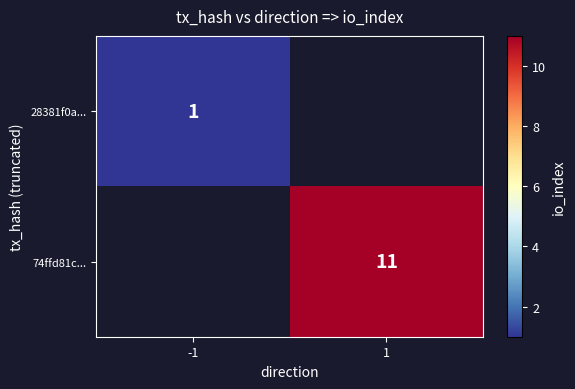

Is the value of 28381f0a... at -1 greater than the value of 74ffd81c... at 1?

No